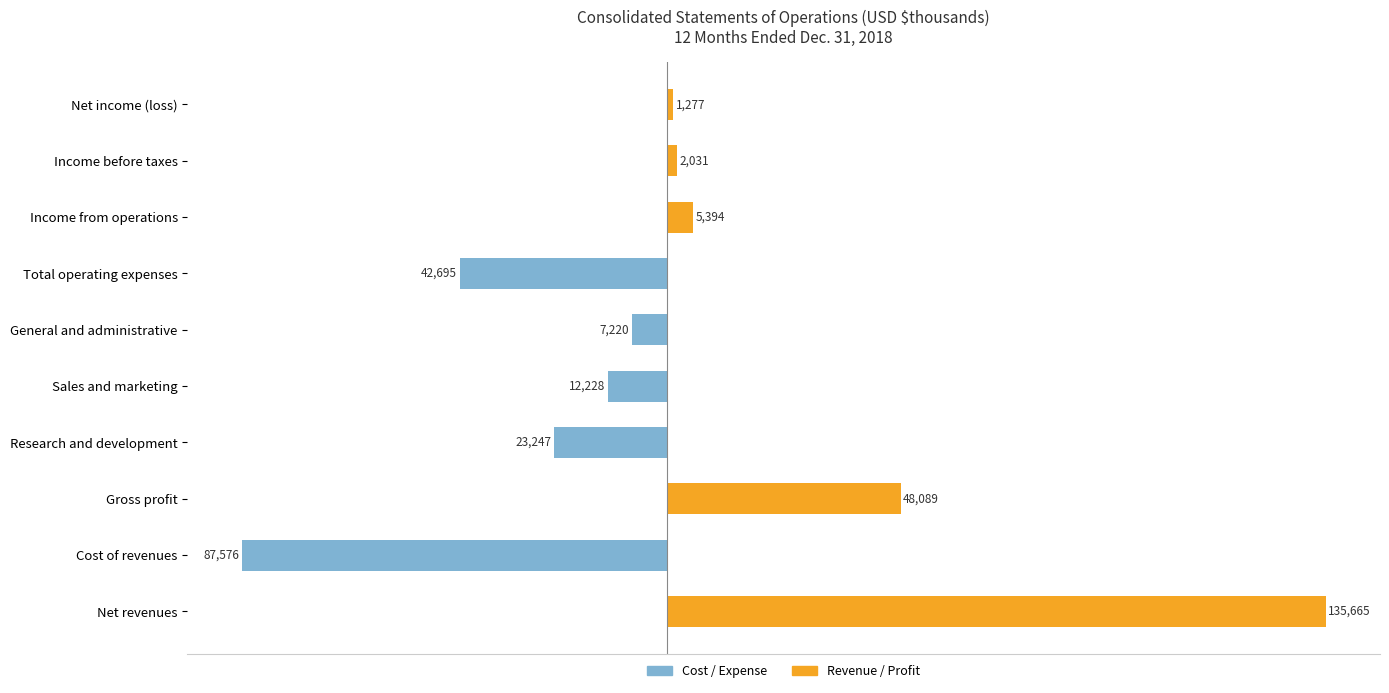

How many positive values does the Revenue / Profit series have?

5